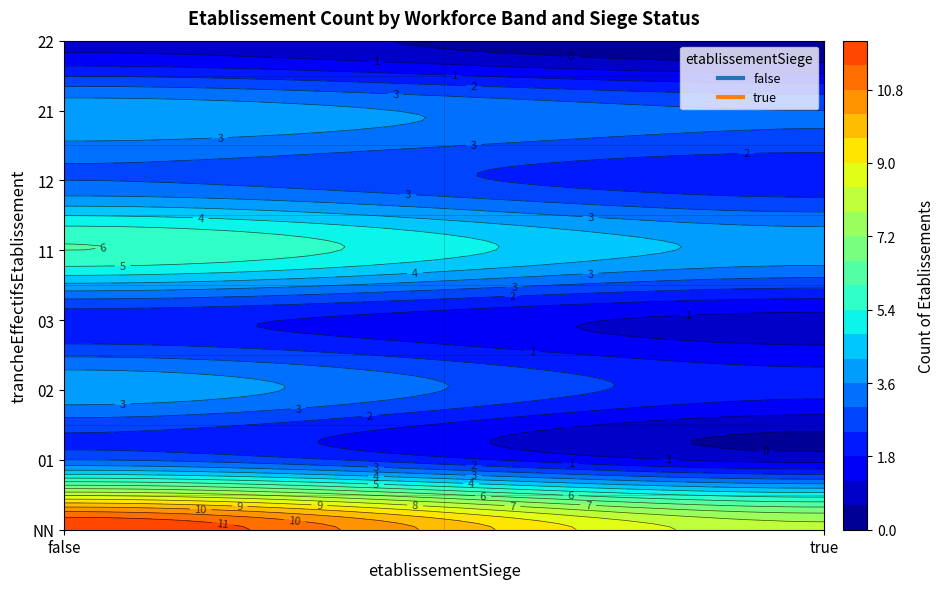

List the labels in order of value, largest first.

NN_false, NN_true, 11_false, 02_false, 11_true, 21_false, 01_false, 12_false, 21_true, 02_true, 03_false, 12_true, 01_true, 03_true, 22_false, 22_true